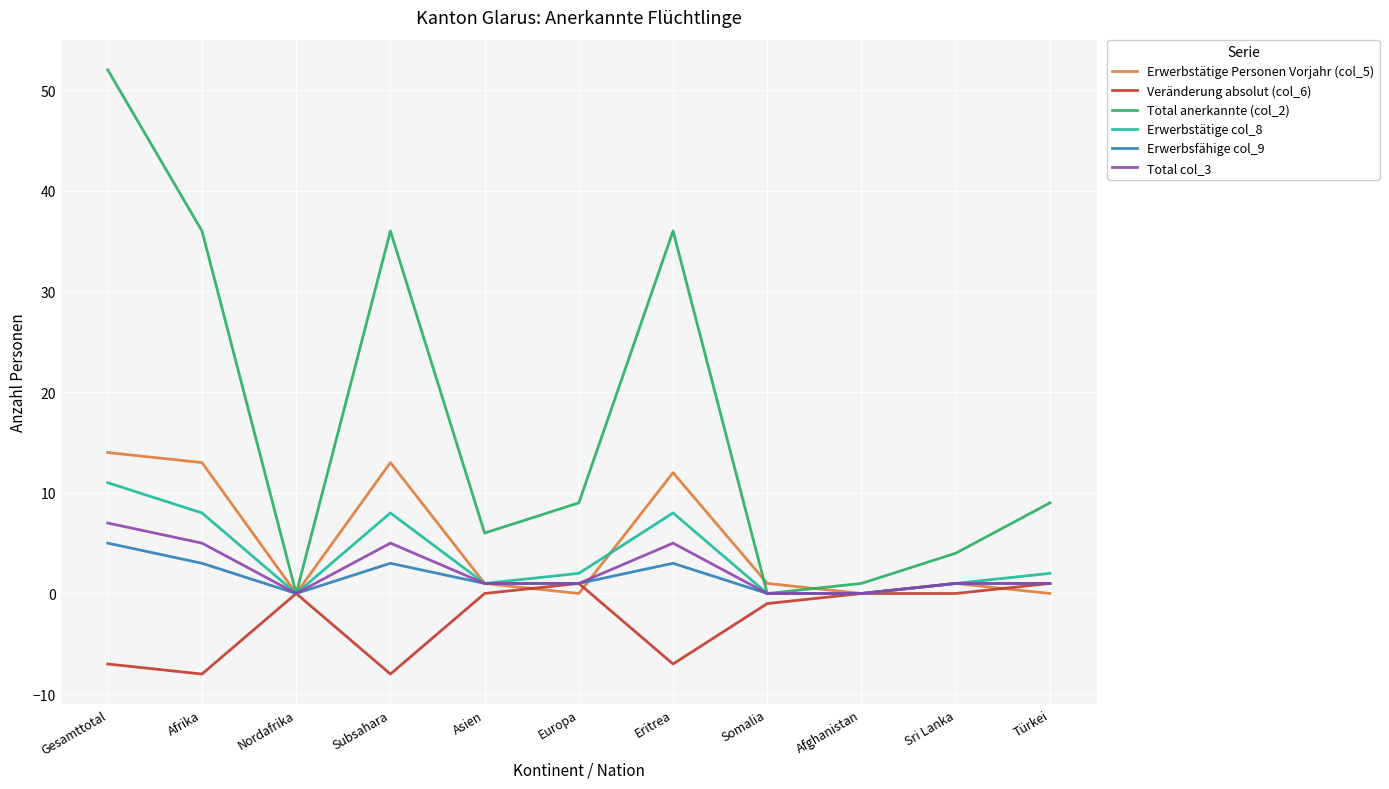

What is the difference between the second highest and minimum values in the Erwerbstätige col_8 series?

8